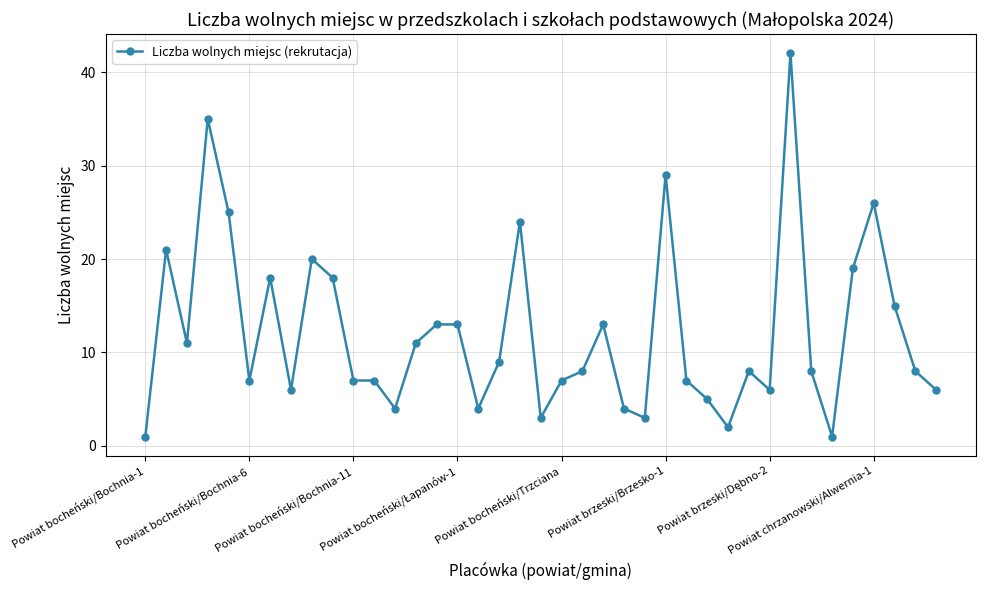

How many lines are shown in the chart?

1